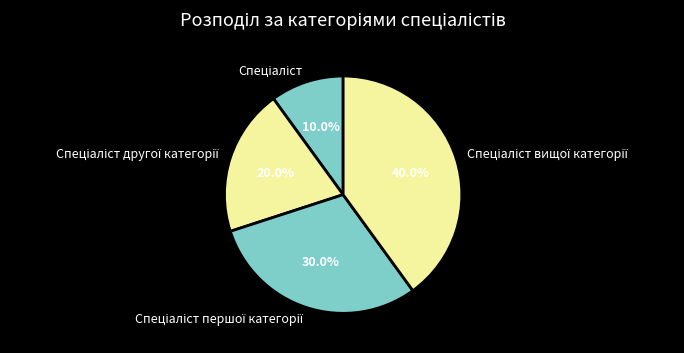

How many slices are in this pie chart?

4